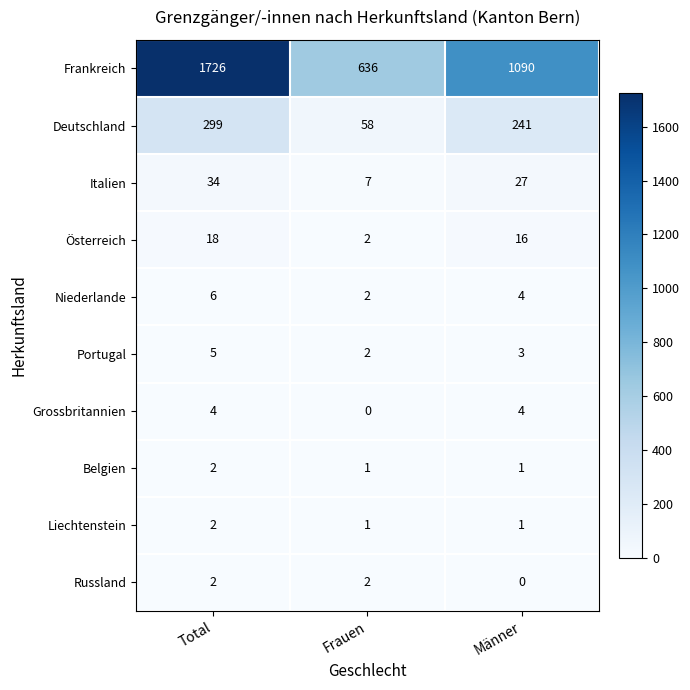

Reading left to right, what are all the values shown in this chart?

Frankreich: 1726	636	1090
Deutschland: 299	58	241
Italien: 34	7	27
Österreich: 18	2	16
Niederlande: 6	2	4
Portugal: 5	2	3
Grossbritannien: 4	0	4
Belgien: 2	1	1
Liechtenstein: 2	1	1
Russland: 2	2	0